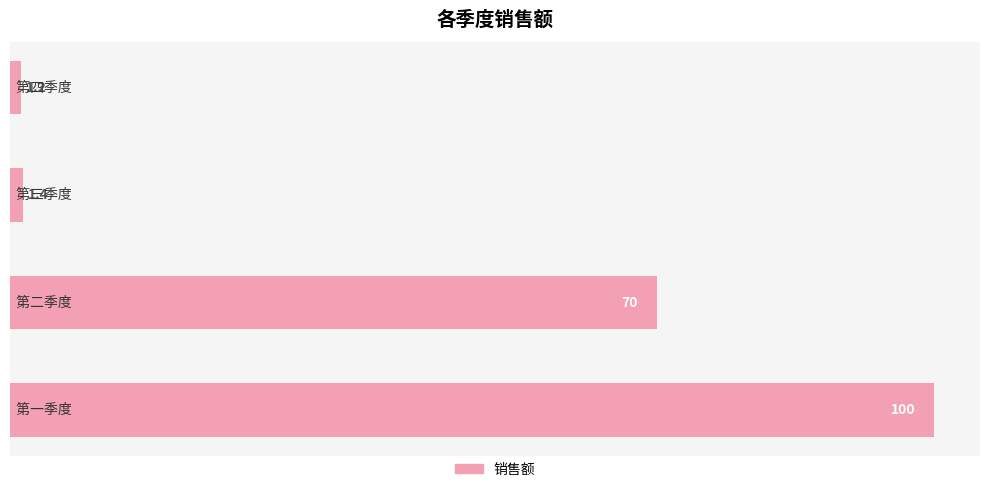

What is the minimum value shown in the chart?

1.2